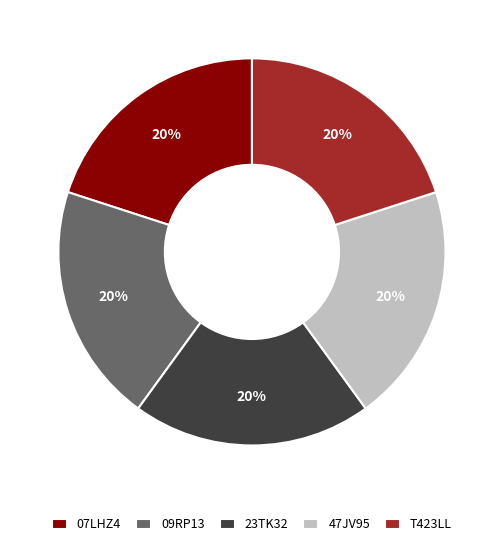

To the nearest percent, what is the average slice percentage?

20%